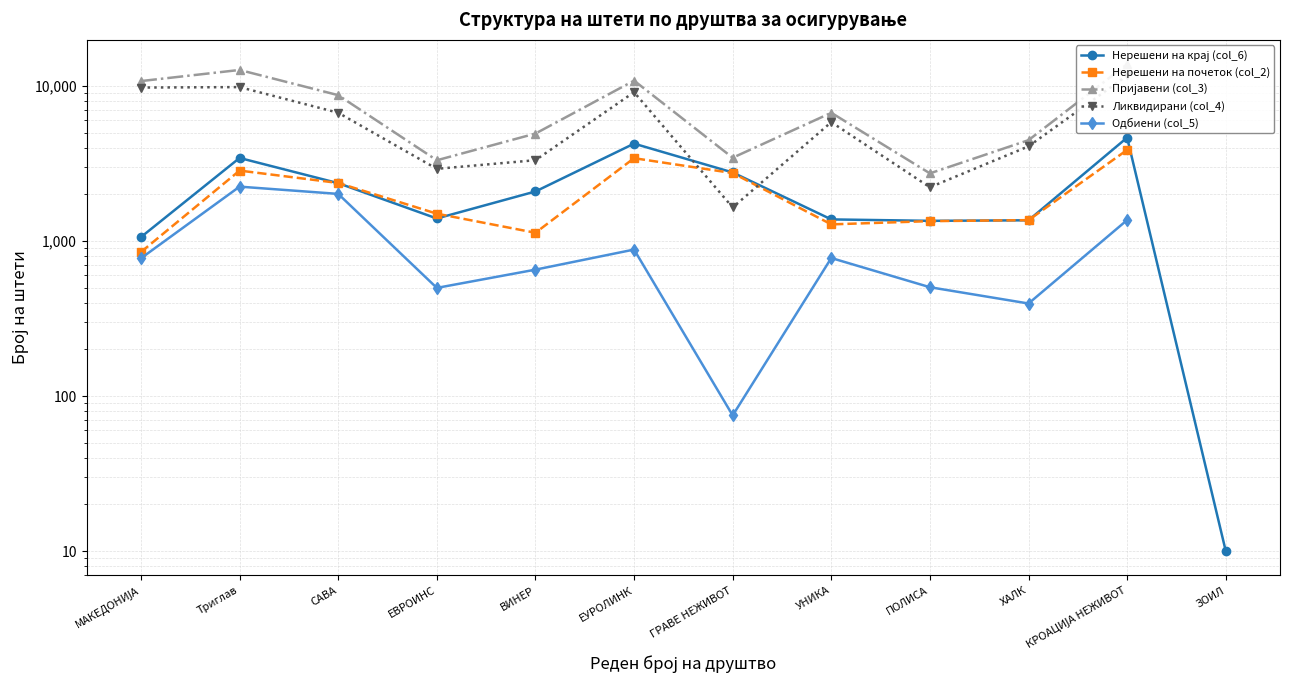

What is the maximum value shown in the chart?

13811.0